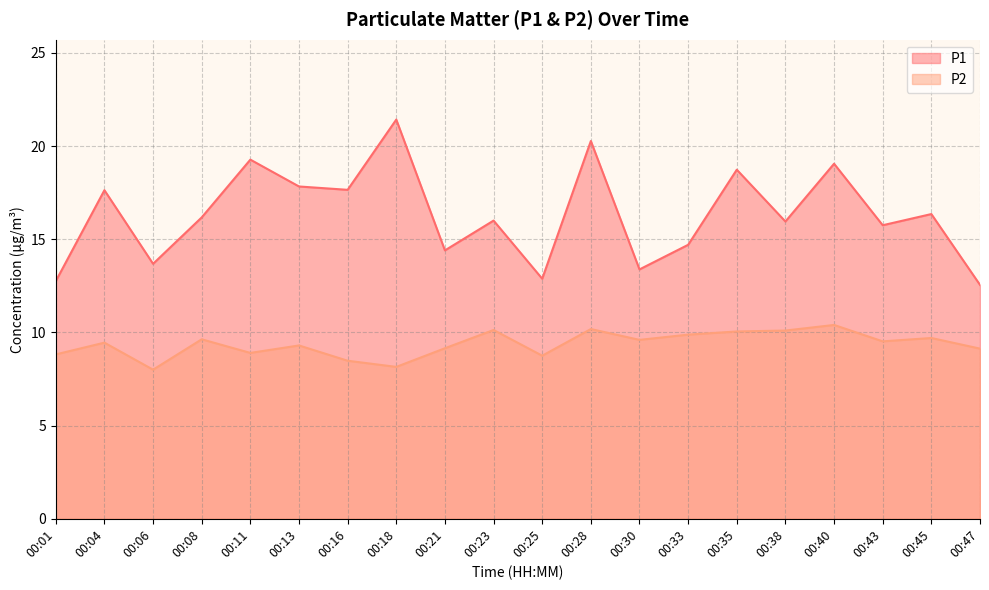

How many data points in P1 are less than 16?

9